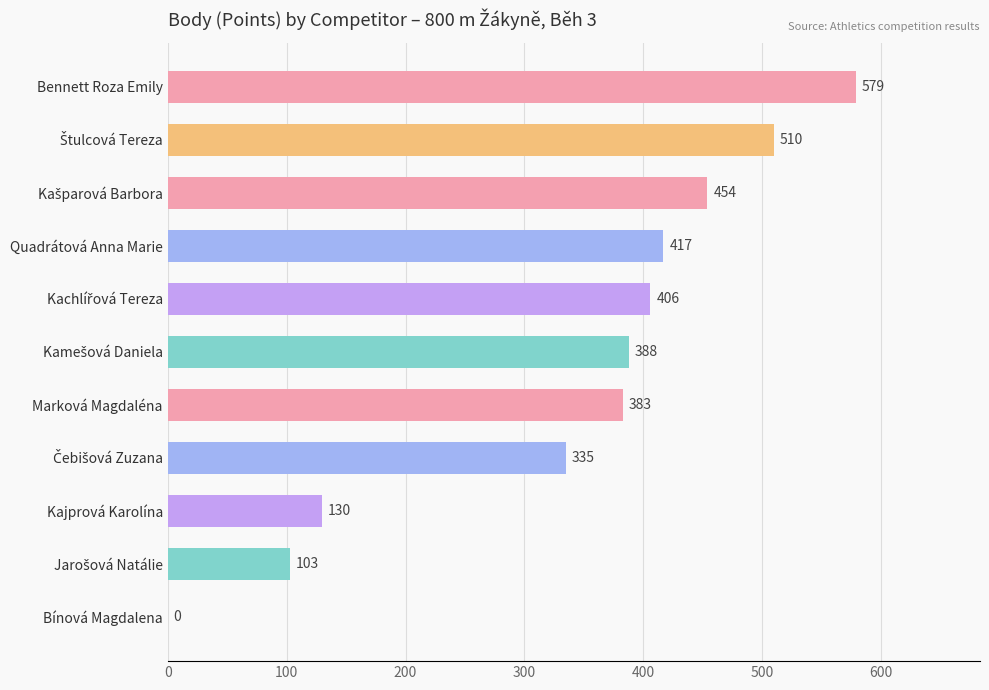

Read the value at Bennett Roza Emily.

579